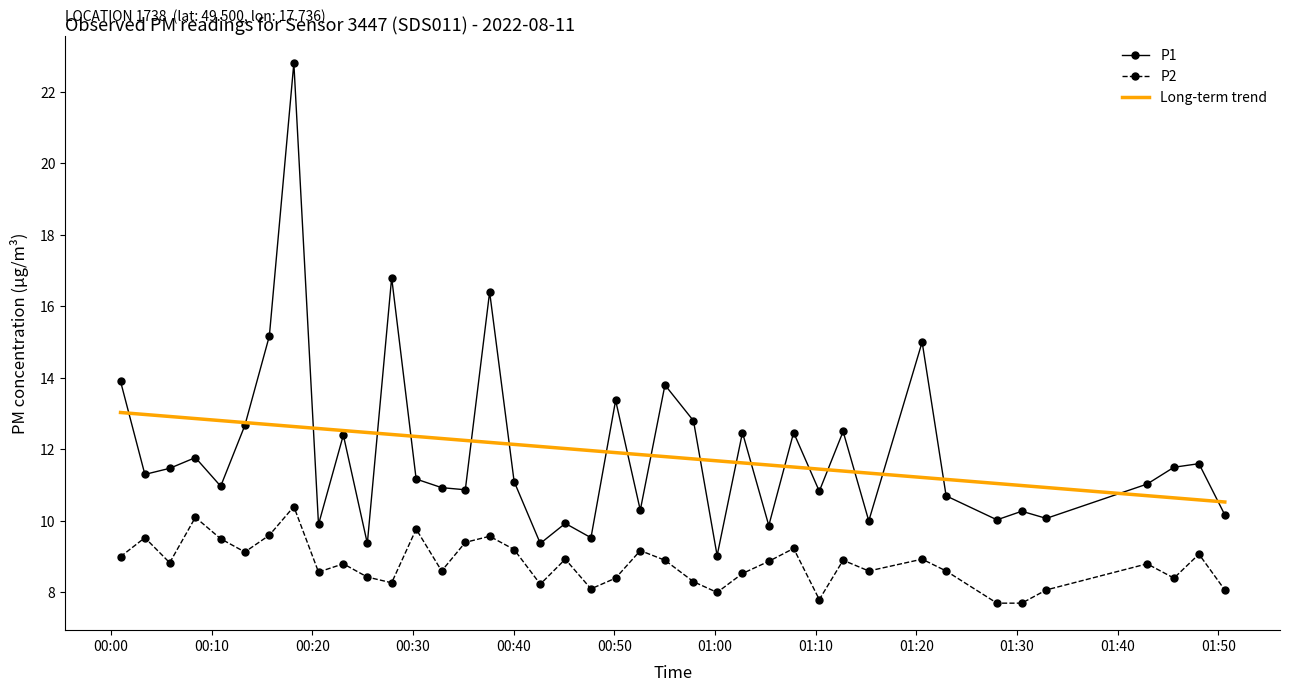

Rank the series by their maximum value, from lowest to highest.

P2, Long-term trend, P1